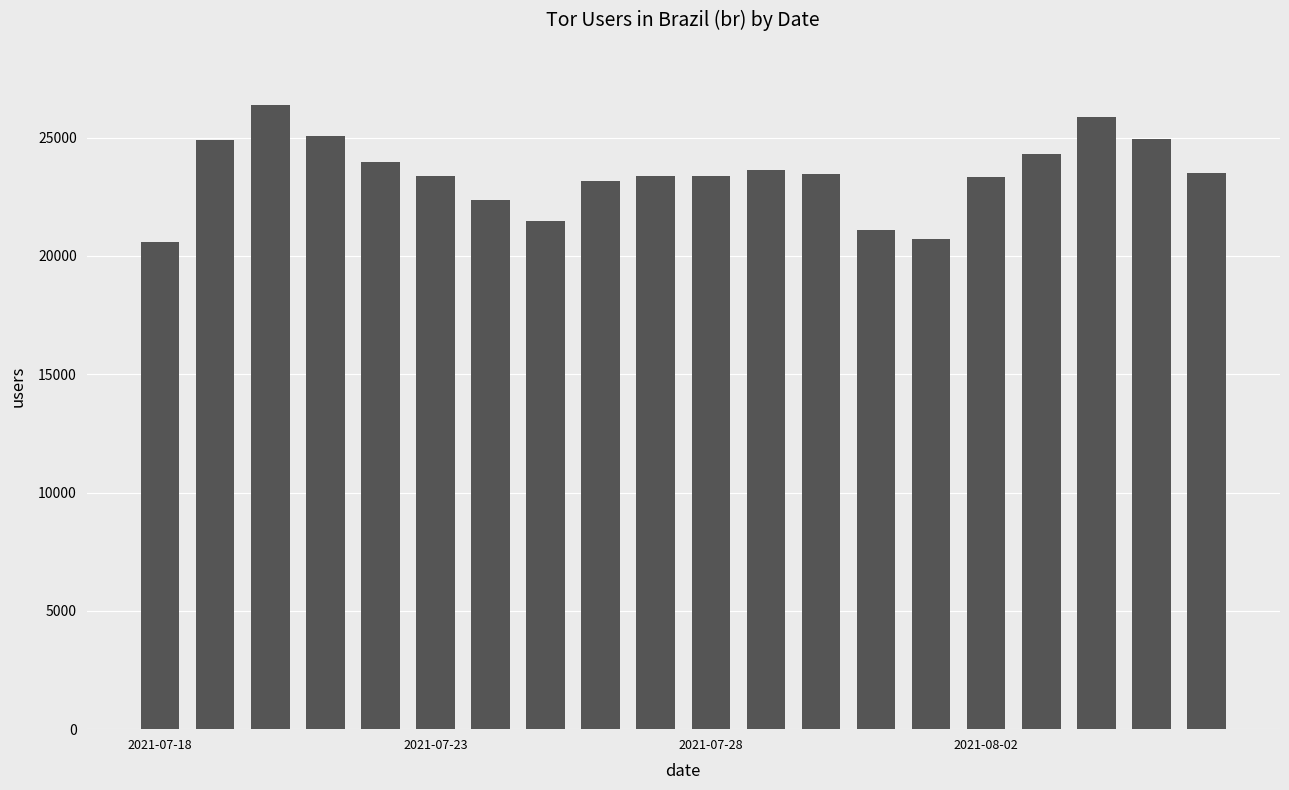

What is the difference between the maximum and minimum values?

5767